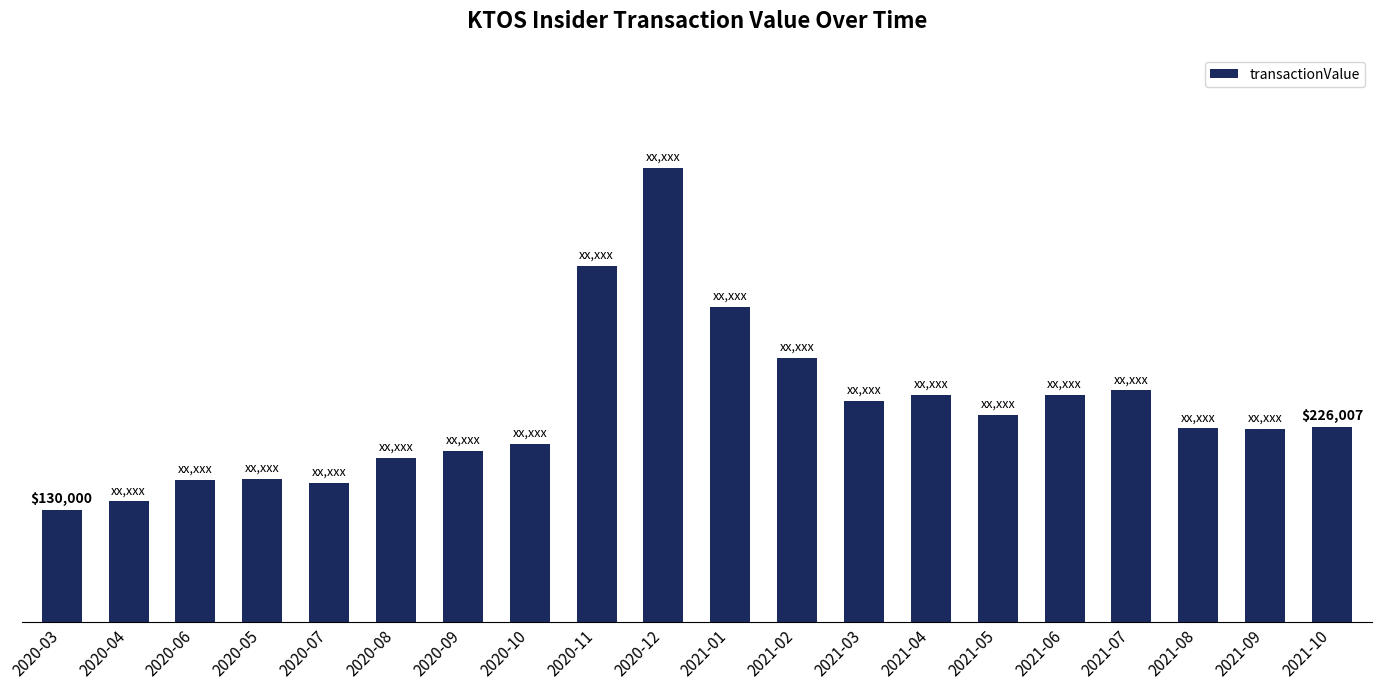

What is the difference between the values at 2021-04 and 2020-09?

64346